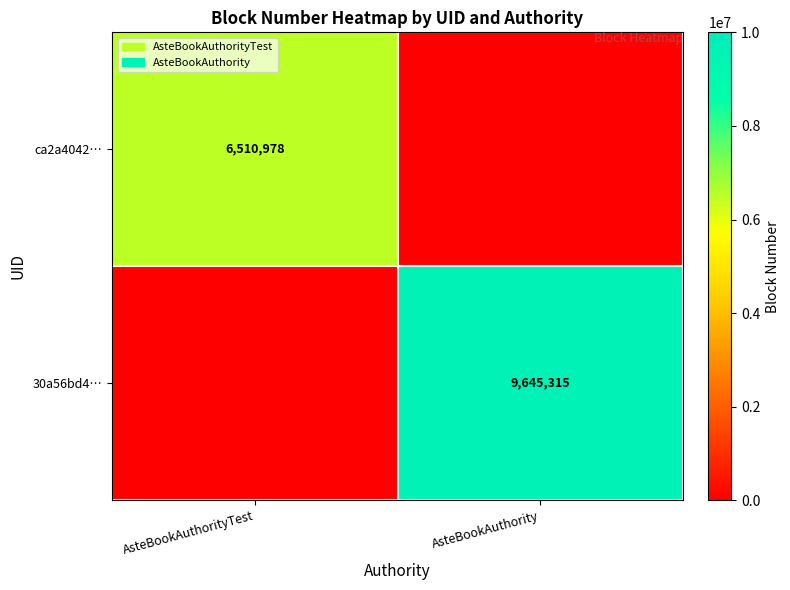

What is the greatest value displayed?

9645315